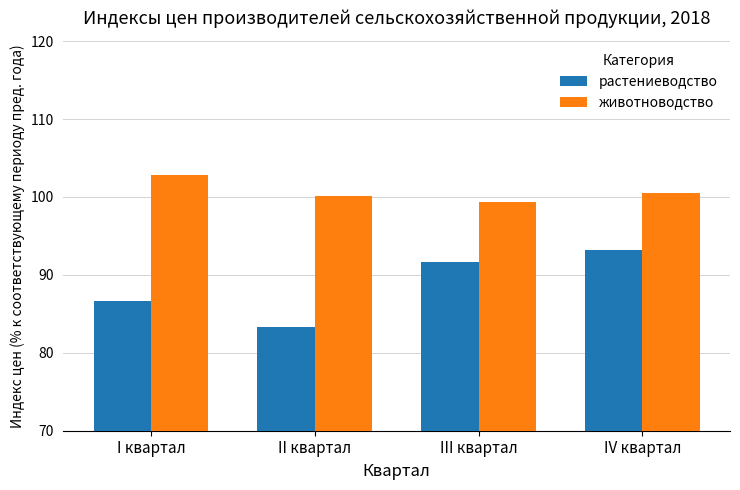

Rank the series at I квартал from highest to lowest value.

животноводство, растениеводство